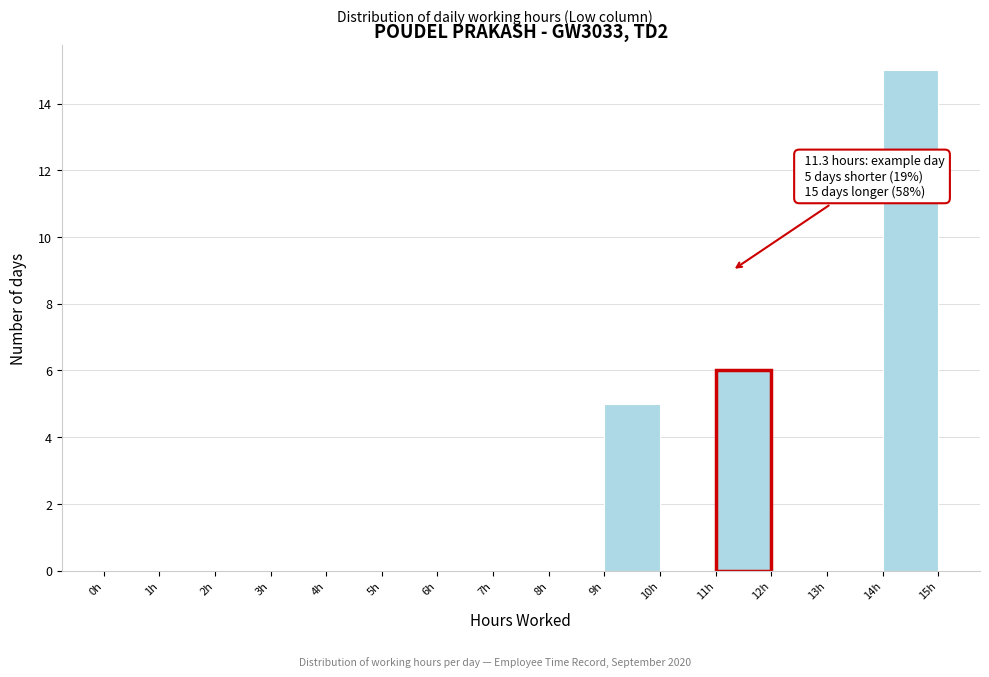

Over which range of the x-axis is the bar tallest?

14 to 15